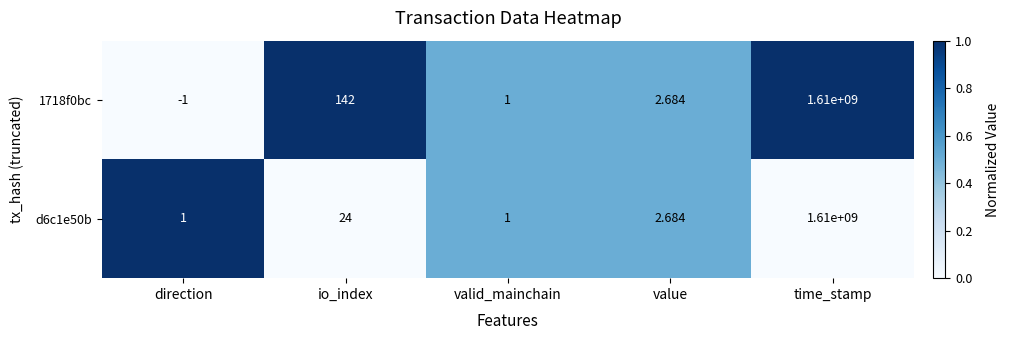

At which label does 1718f0bc reach its peak?

time_stamp